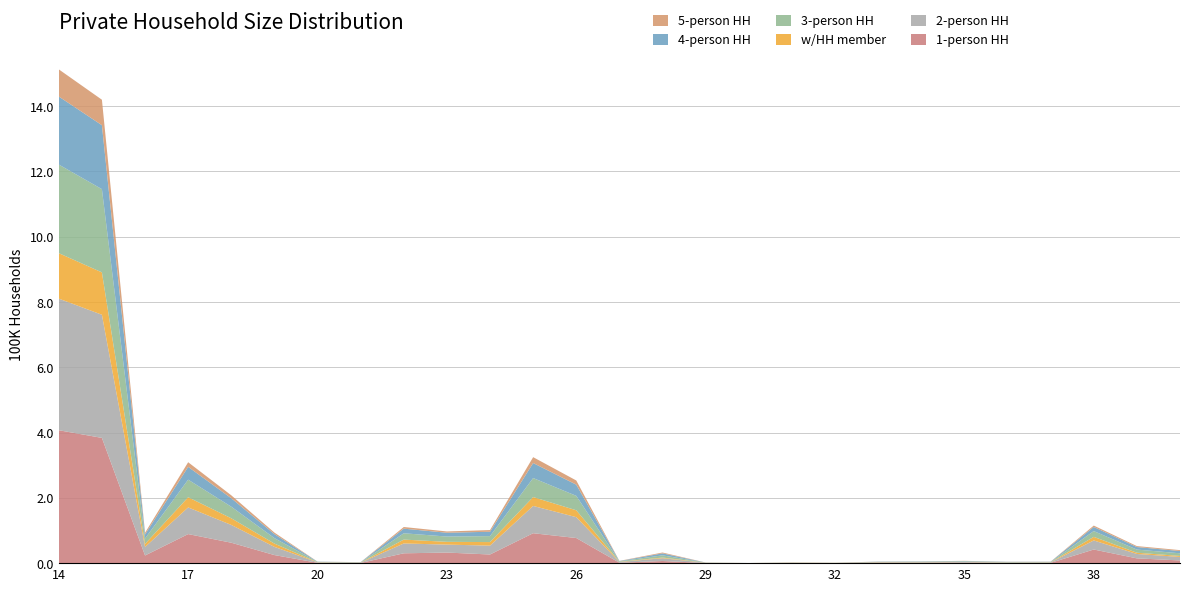

Reading left to right, transcribe all the data shown in this chart.

1-person HH: 14=407224	15=383749	16=23475	17=89061	18=62568	19=24733	20=1143	21=617	22=30143	23=32425	24=26493	25=91670	26=76933	27=1332	28=6553	29=433	30=106	31=698	32=379	33=1242	34=1042	35=1346	36=709	37=897	38=41768	39=14605	40=8292
2-person HH: 14=403238	15=377266	16=25972	17=81642	18=54499	19=25145	20=1232	21=766	22=30153	23=24346	24=27143	25=83563	26=63932	27=2059	28=8574	29=603	30=116	31=671	32=424	33=1241	34=1483	35=2017	36=1229	37=1214	38=27766	39=13473	40=10697
w/HH member: 14=139262	15=129825	16=9437	17=31233	18=20369	19=9996	20=516	21=352	22=11834	23=8535	24=10864	25=27210	26=21082	27=751	28=2028	29=310	30=70	31=424	32=264	33=525	34=438	35=497	36=373	37=448	38=10953	39=3858	40=3084
3-person HH: 14=271484	15=255008	16=16476	17=53832	18=35504	19=16861	20=896	21=571	22=19362	23=16142	24=18328	25=58272	26=44244	27=1332	28=6720	29=315	30=48	31=254	32=143	33=851	34=1140	35=1451	36=915	37=859	38=17756	39=9591	40=8132
4-person HH: 14=208421	15=195914	16=12507	17=39250	18=25912	19=12202	20=638	21=498	22=14151	23=11761	24=13338	25=46003	26=34331	27=937	28=6044	29=187	30=20	31=116	32=59	33=668	34=970	35=1170	36=771	37=730	38=12651	39=7801	40=6898
5-person HH: 14=83256	15=78043	16=5213	17=14150	18=8962	19=4695	20=249	21=244	22=5073	23=3889	24=5188	25=17982	26=12743	27=503	28=2606	29=94	30=9	31=47	32=22	33=275	34=392	35=543	36=337	37=411	38=4218	39=2935	40=2776